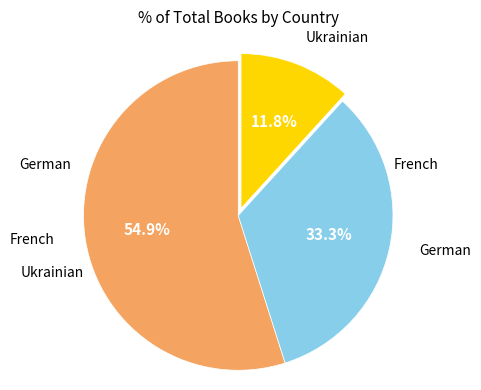

Is there a majority slice in this chart?

Yes